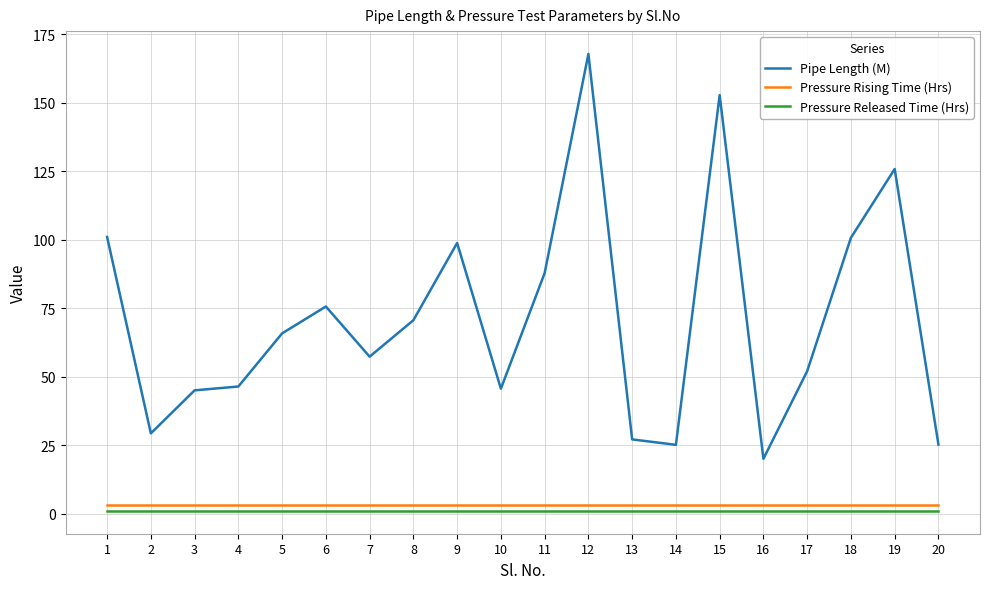

Is the value of Pressure Released Time (Hrs) at 5 greater than the value of Pipe Length (M) at 17?

No